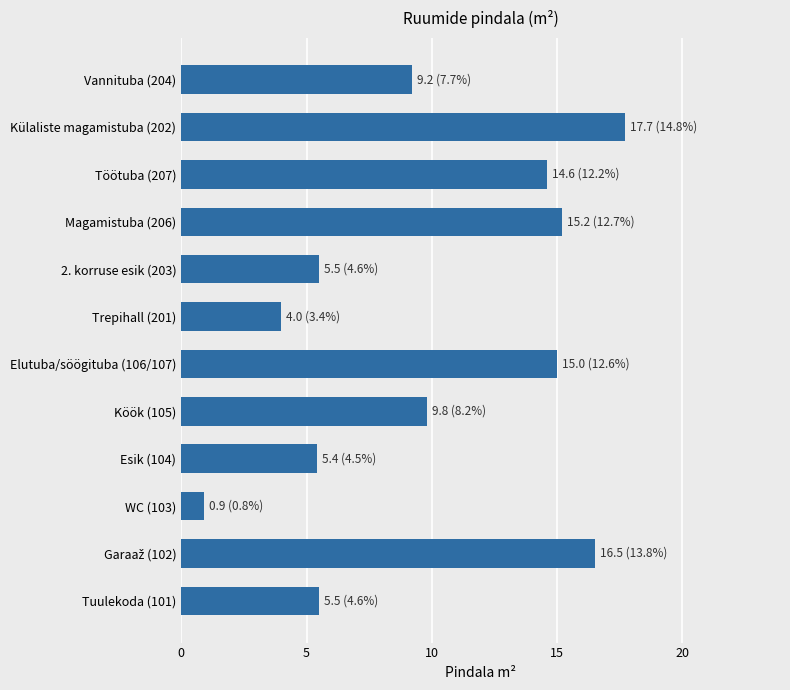

Approximately how many times larger is the value at Vannituba (204) compared to Trepihall (201)?

2.3